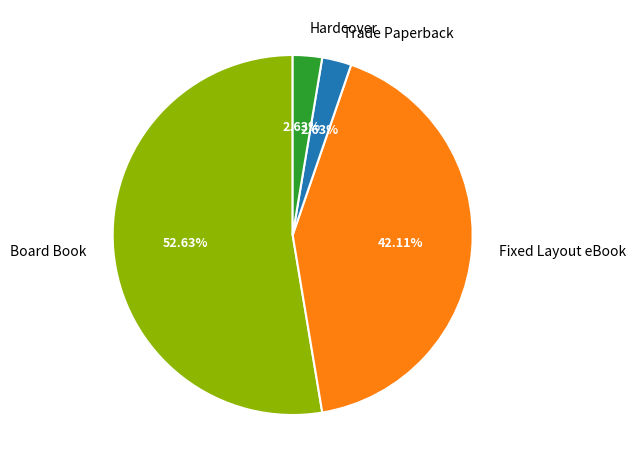

Which slice is the largest?

Board Book